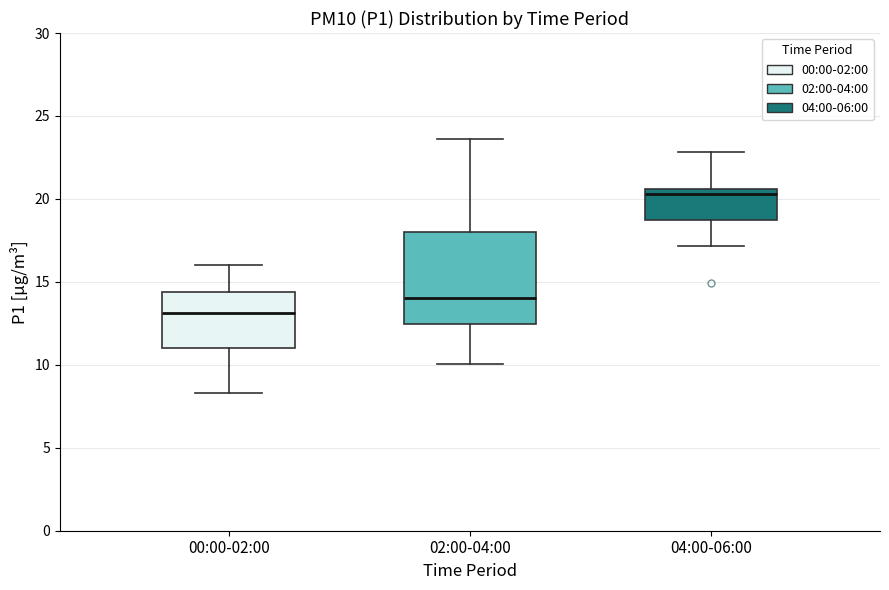

Reading left to right, read every box against the y-axis: the position of its median line, the range the box covers, and the ends of its whiskers. The values are not printed on the chart, so give them approximately, as read against the axis.

00:00-02:00: median 13.0, box 11.0 to 14.5, whiskers 8.5 to 16.0
02:00-04:00: median 14.0, box 12.5 to 18.0, whiskers 10.0 to 23.5
04:00-06:00: median 20.5 (just below the box's upper edge), box 18.5 to 20.5, whiskers 17.0 to 23.0